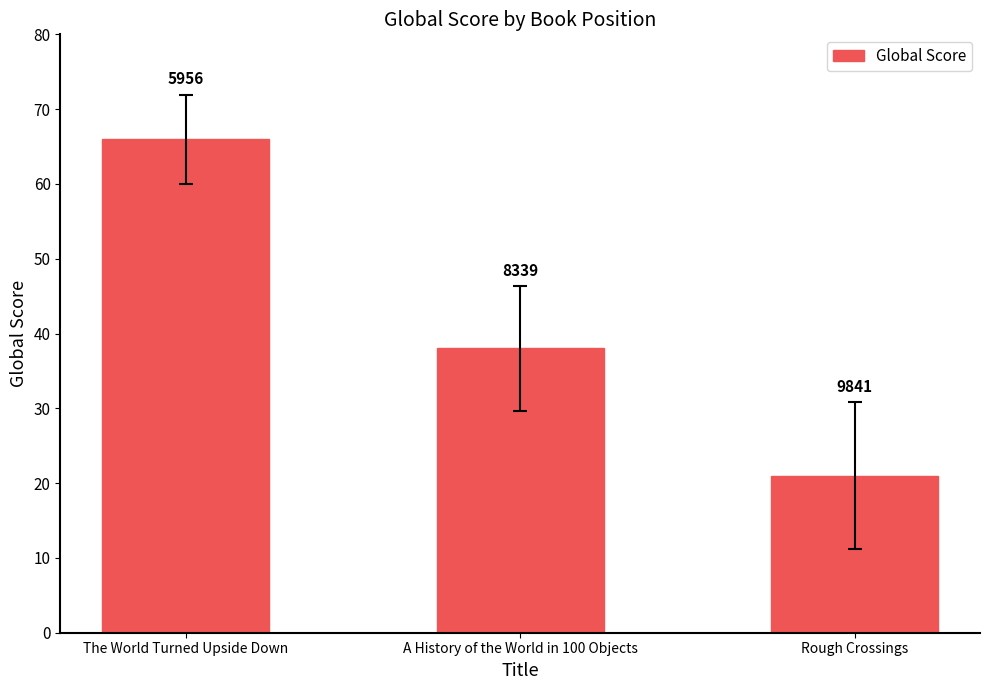

Does the chart contain stacked bars?

No